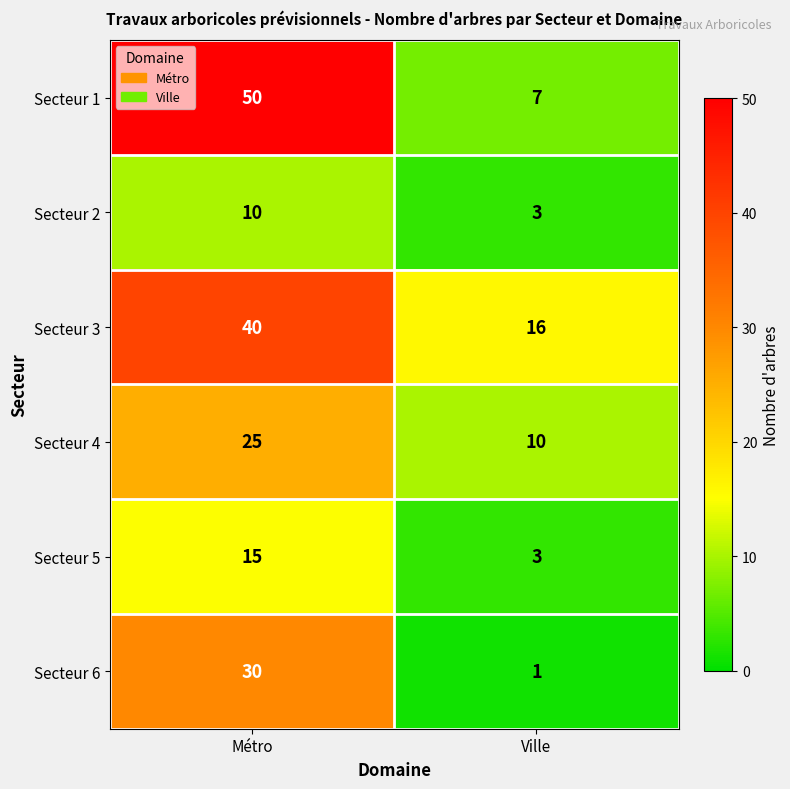

Reading left to right, extract all data points from this chart.

Secteur 1: 50	7
Secteur 2: 10	3
Secteur 3: 40	16
Secteur 4: 25	10
Secteur 5: 15	3
Secteur 6: 30	1